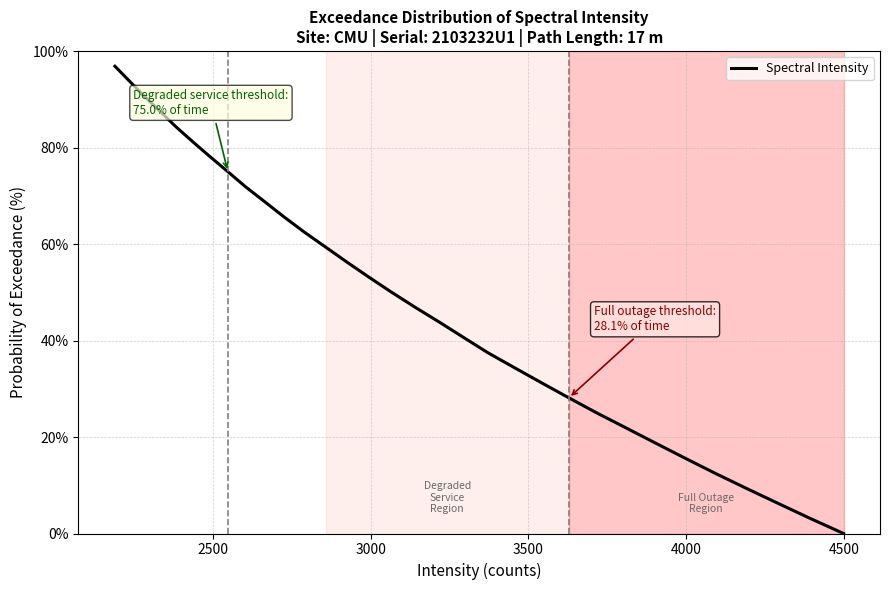

What is the greatest value displayed?

96.9